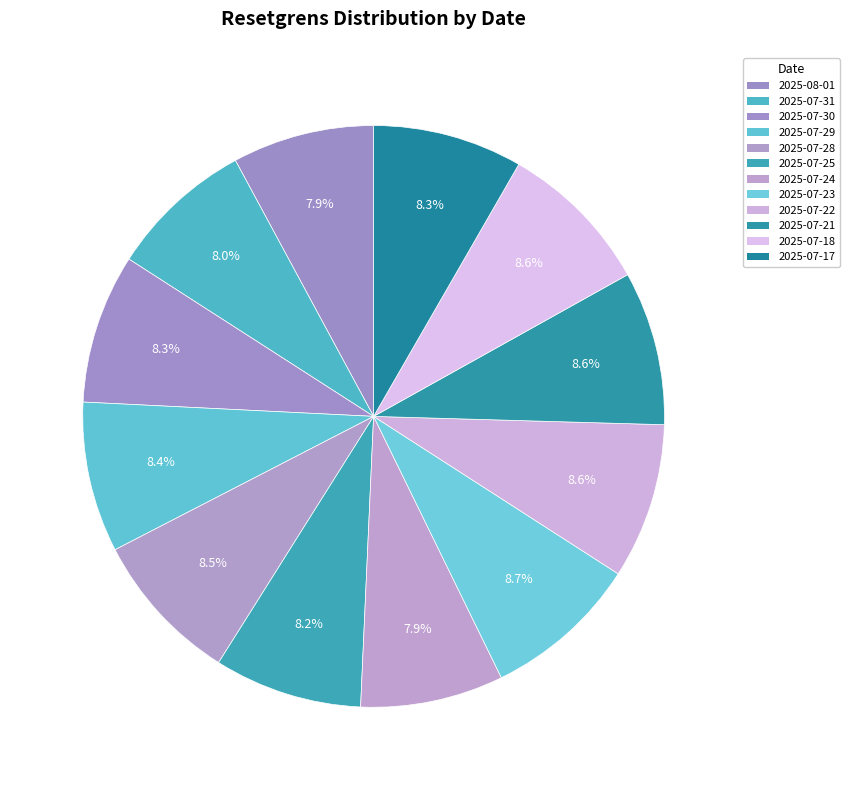

Does any single category account for the majority?

No